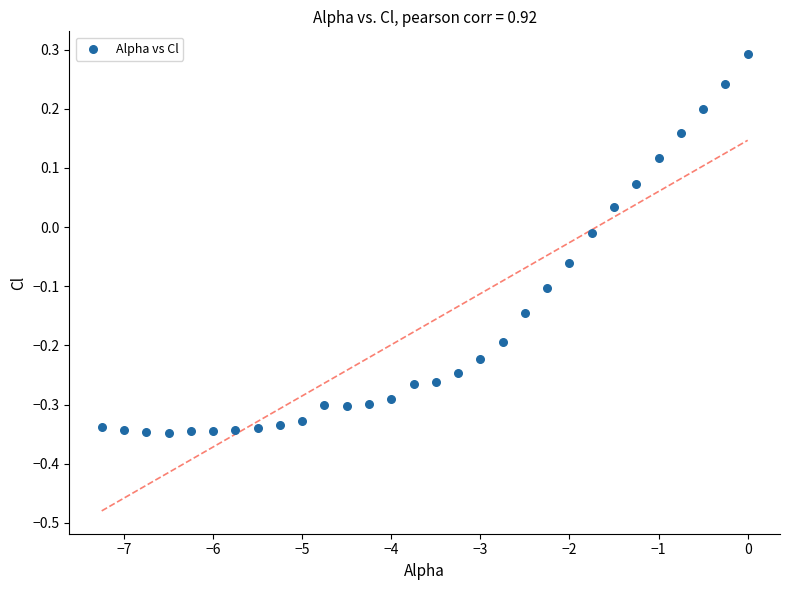

What is the range of Y values (max minus min)?

0.6